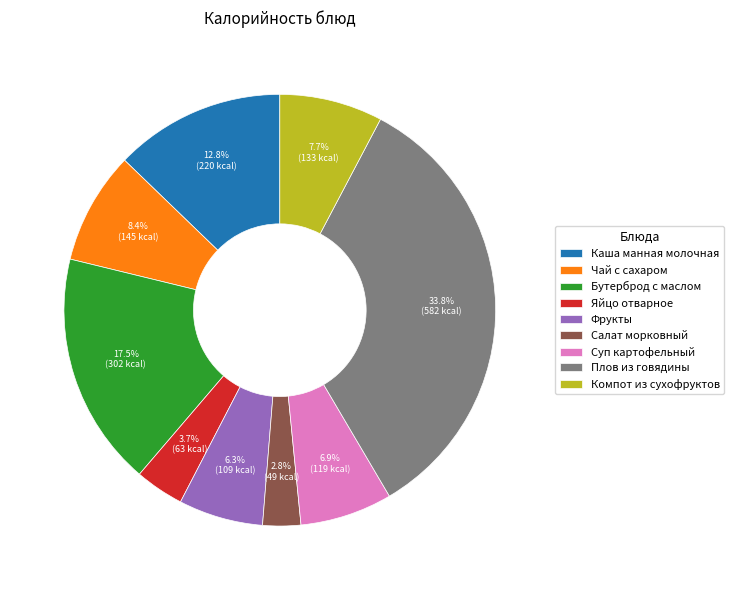

How many slices are in this pie chart?

9